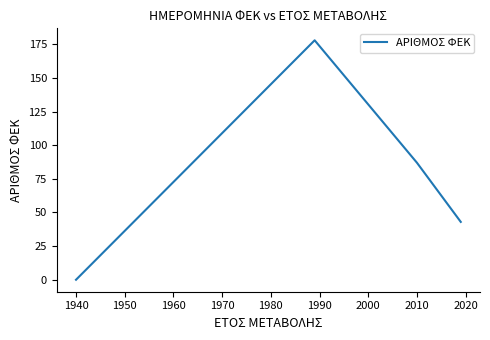

How many interior local peaks (higher than both neighbors) does the data have?

1